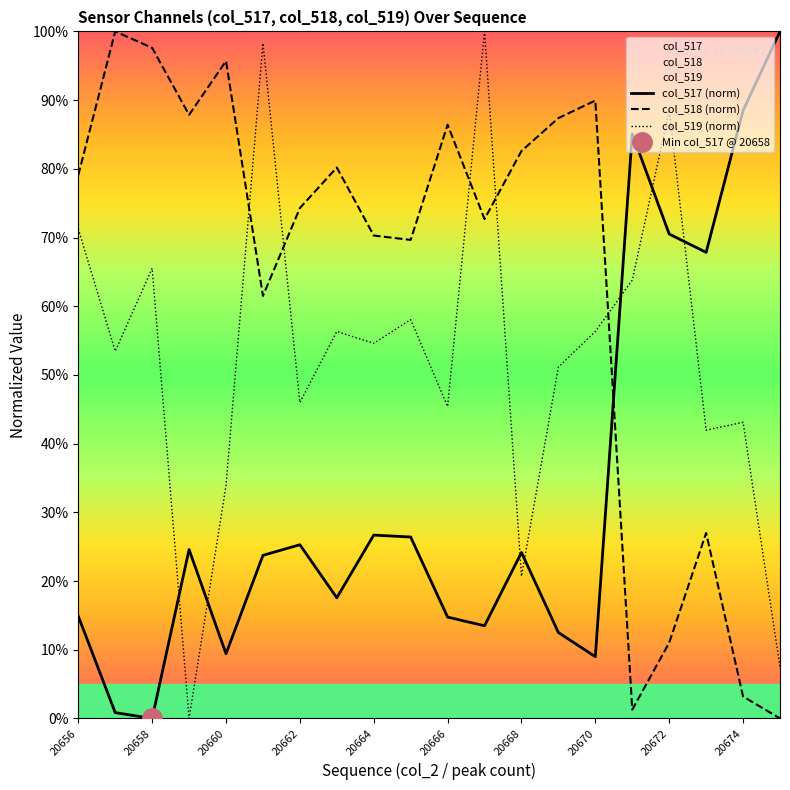

Which category has the highest value across all series?

19